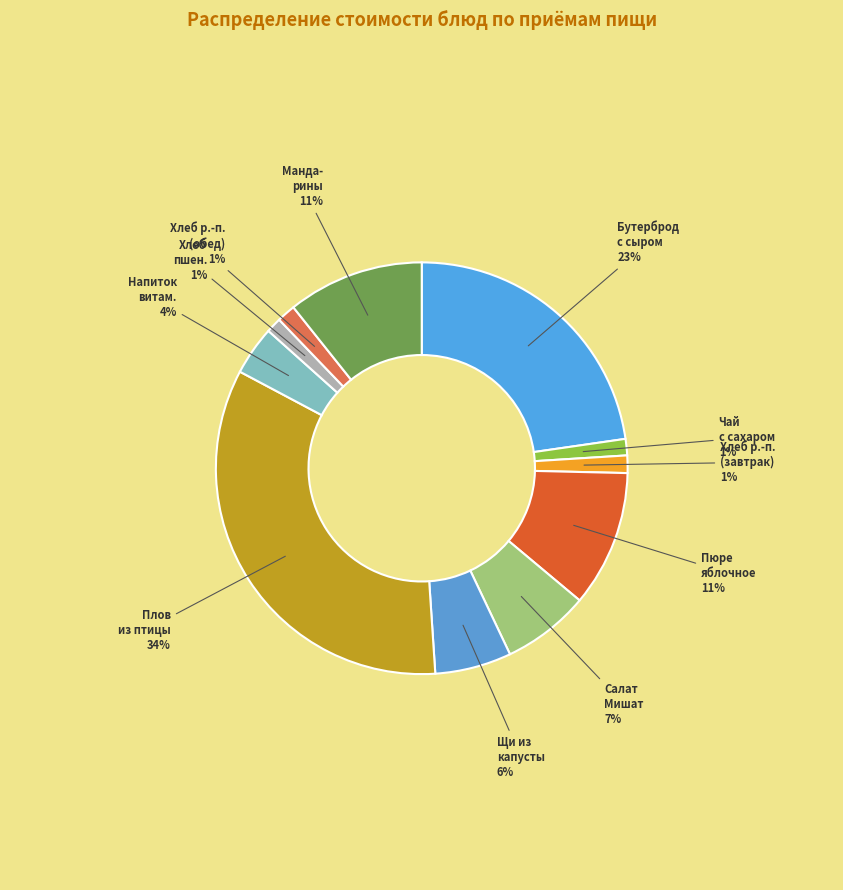

To the nearest percent, what percentage of the pie is Чай с сахаром?

1%